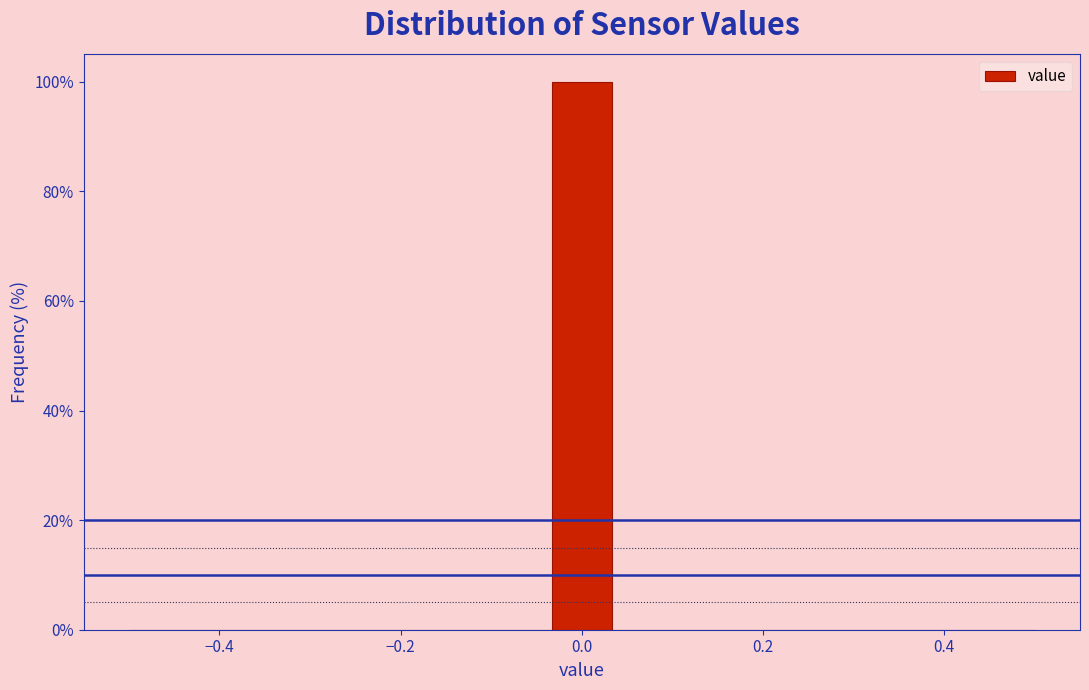

Read against the x-axis, roughly where is the centre of the tallest bar?

0.00